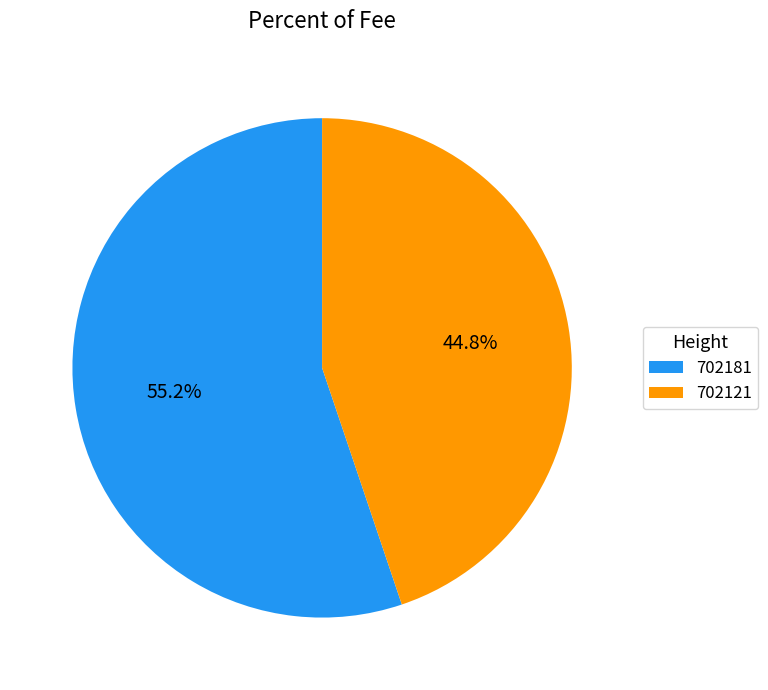

Count the number of slices in the pie.

2